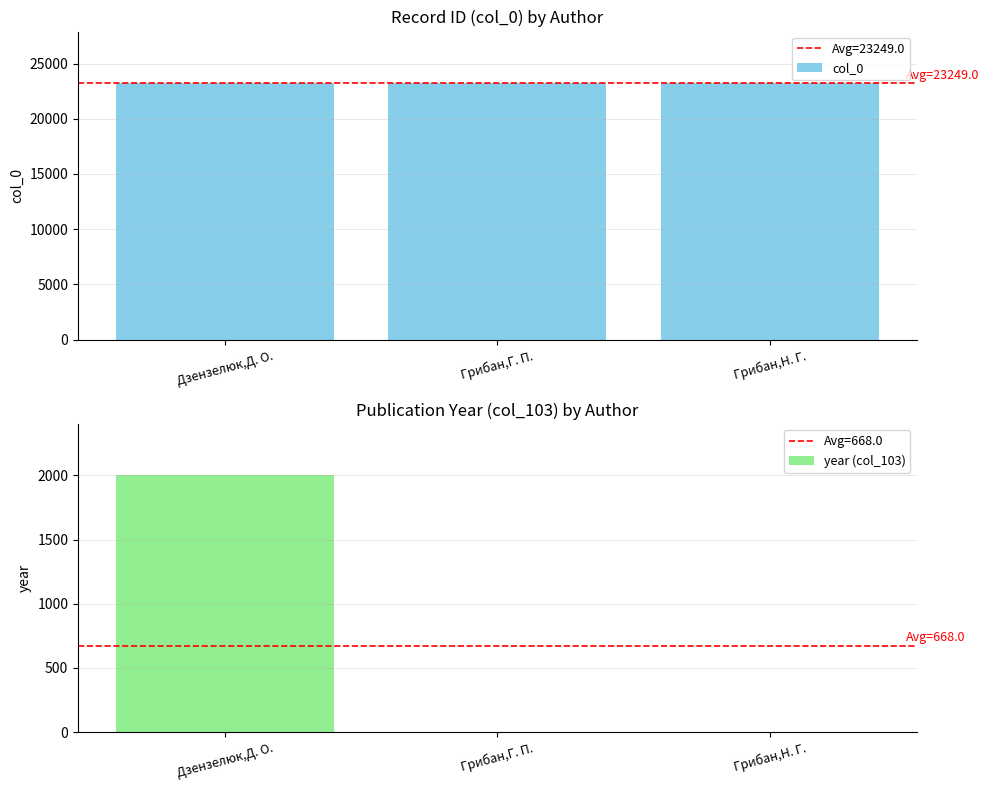

How many distinct data groups are displayed?

2